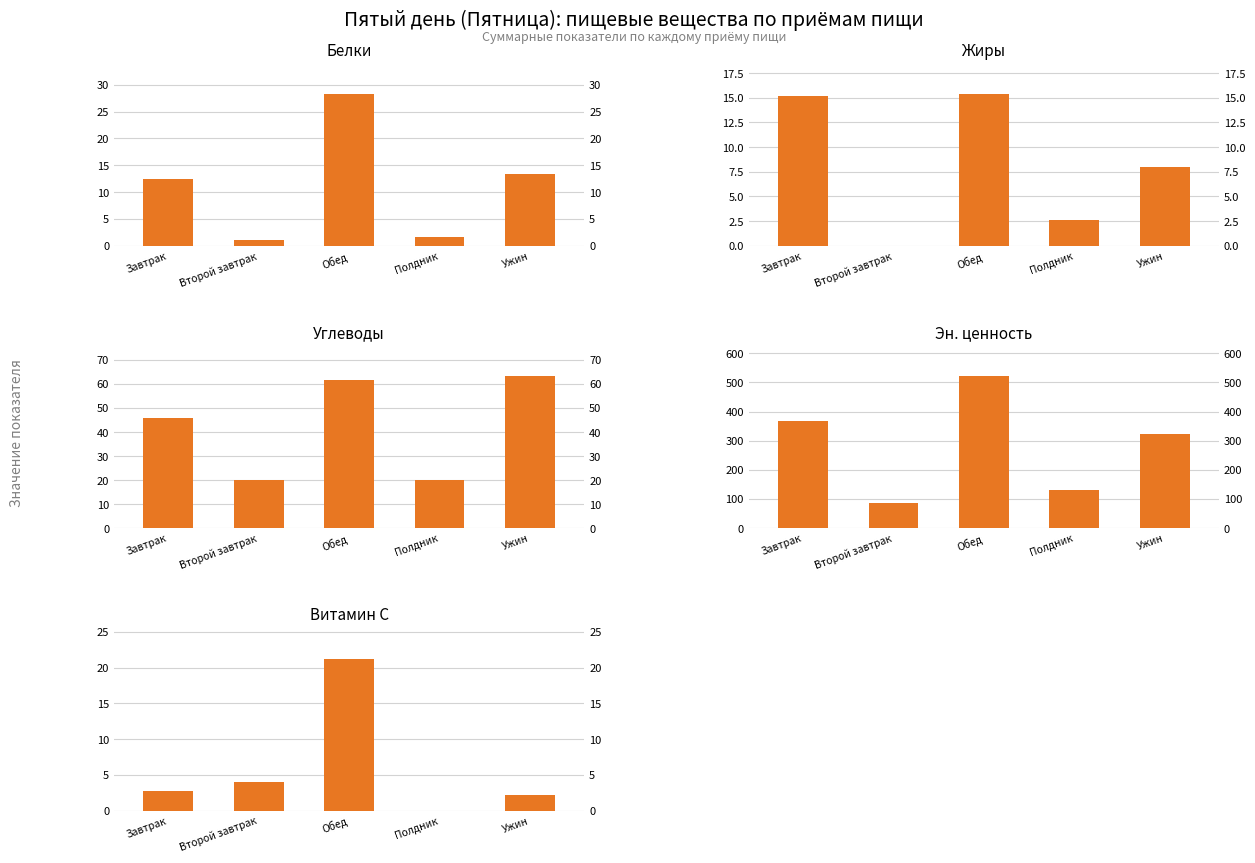

At Завтрак, list the series in order from smallest to largest.

Витамин С, Белки, Жиры, Углеводы, Эн. ценность